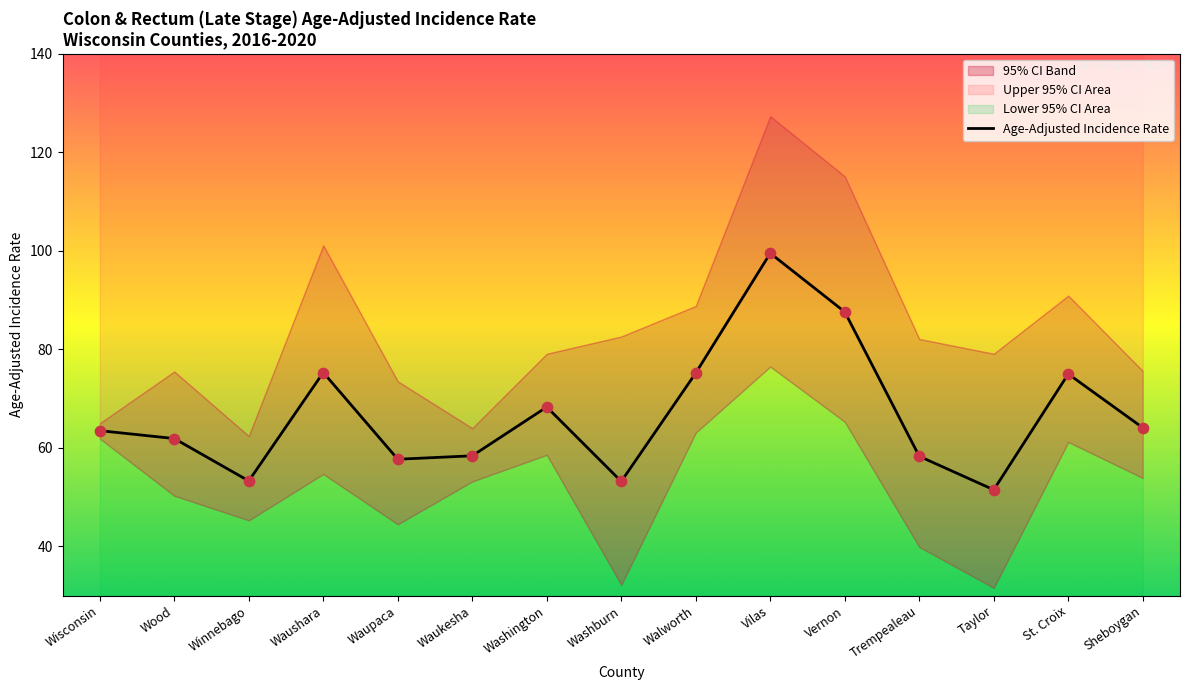

Approximately how many times larger is the value at Washington compared to Trempealeau?

1.2